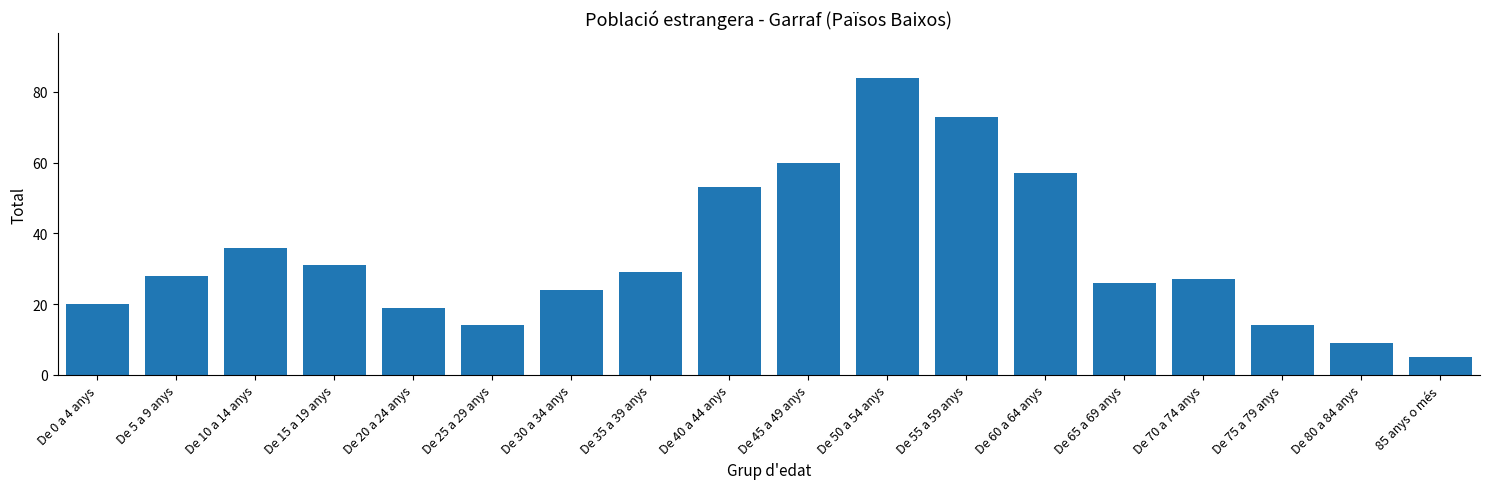

Approximately how many times larger is the value at De 30 a 34 anys compared to 85 anys o més?

4.8